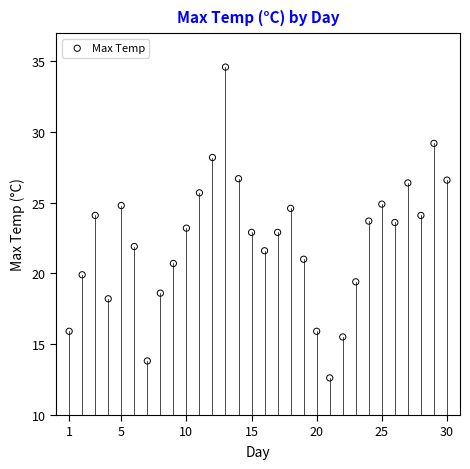

What is the range of Y values (max minus min)?

22.0